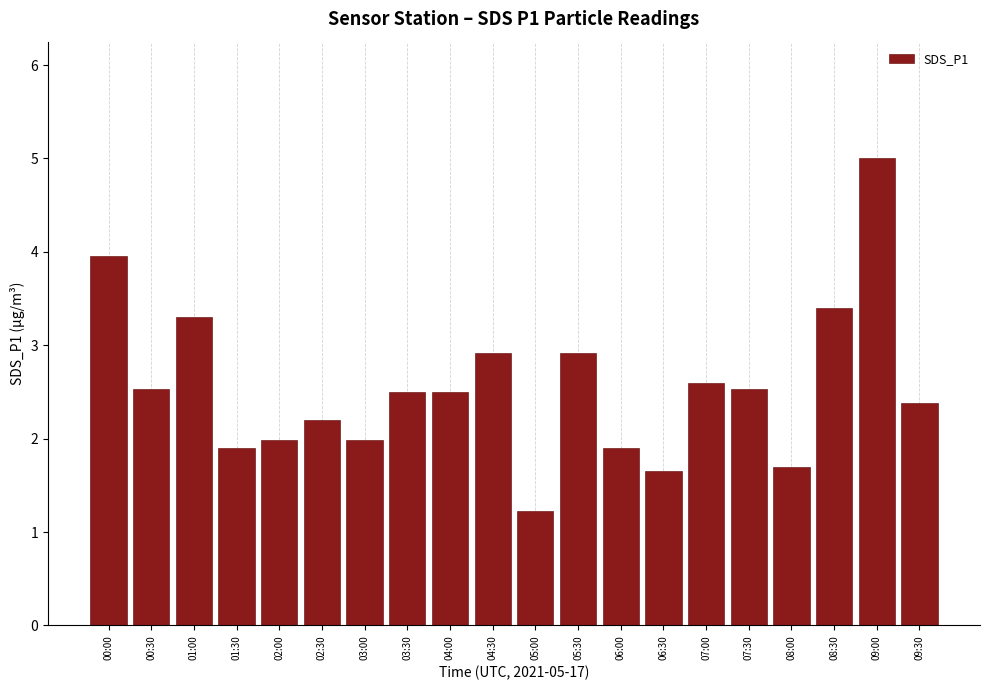

What is the sum of the values at 04:00 and 09:00?

7.5